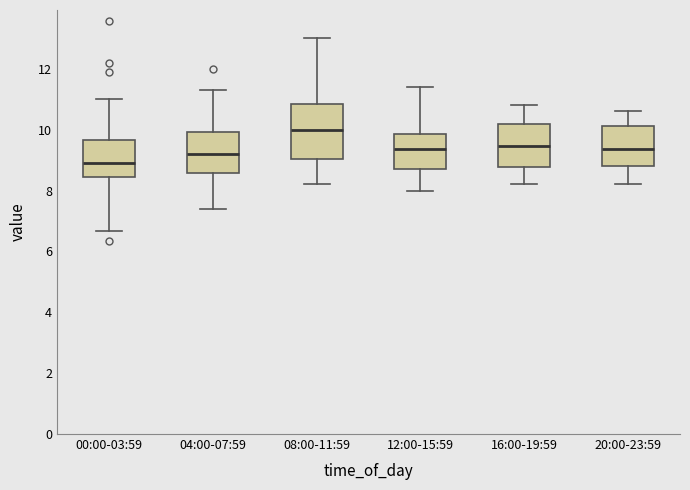

Which box has the lowest median line?

00:00-03:59